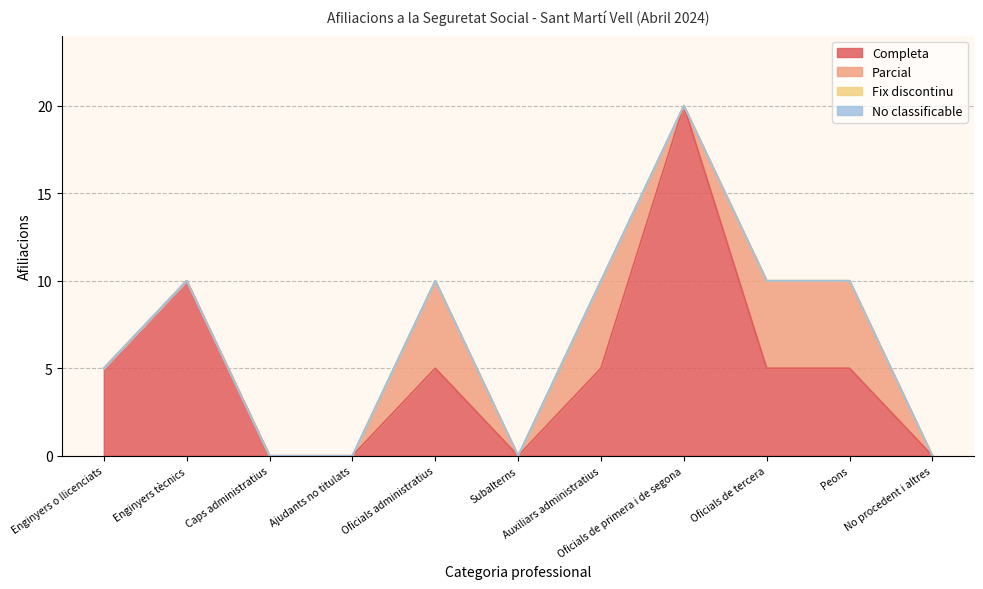

At which category is the sum across all series the highest?

Oficials de primera i de segona